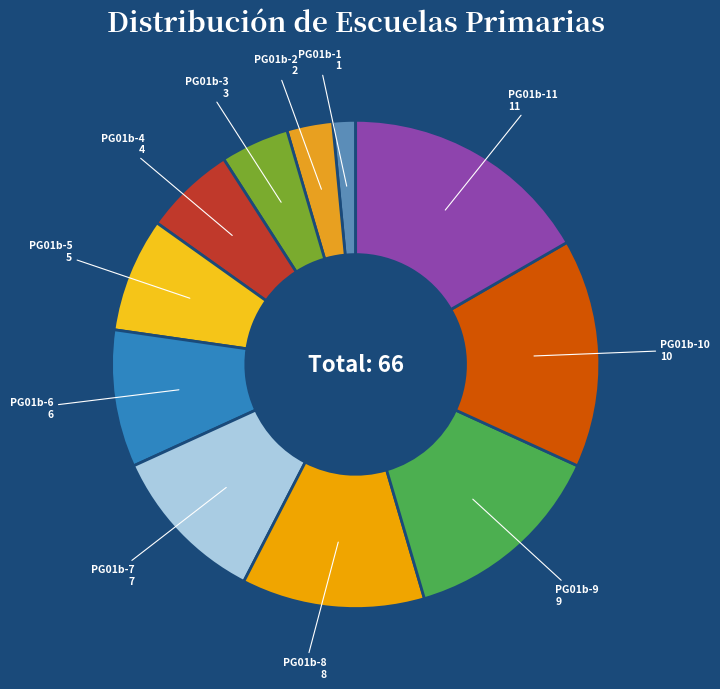

Is there a majority slice in this chart?

No